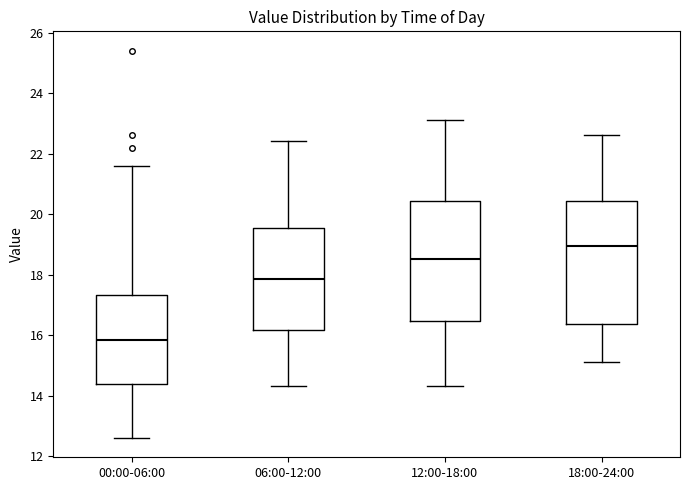

Which box has the lowest median line?

00:00-06:00